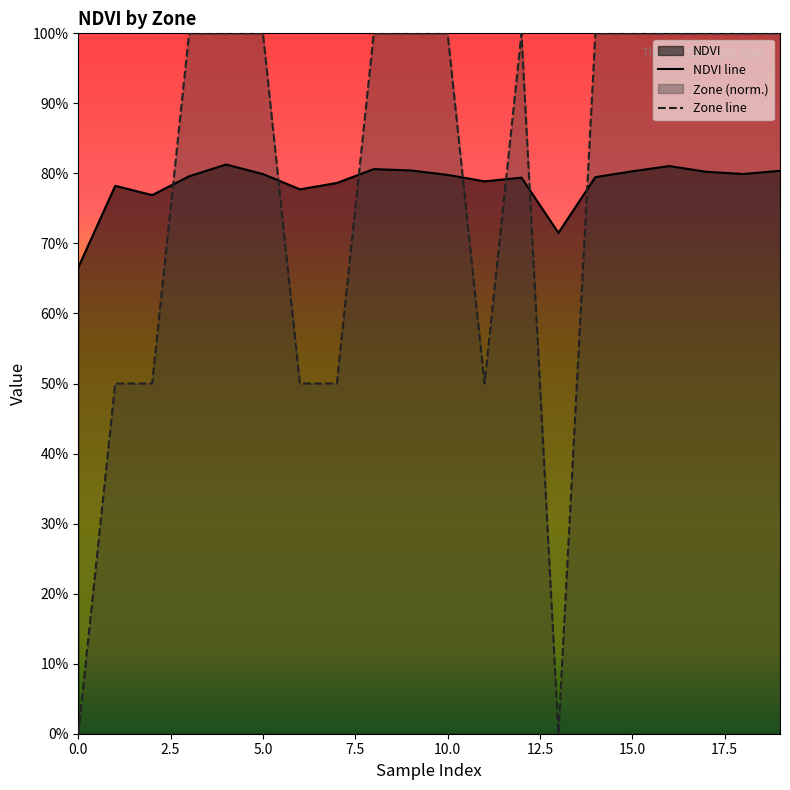

Reading left to right, list all the values displayed in this chart.

NDVI line: 0.7	0.8	0.8	0.8	0.8	0.8	0.8	0.8	0.8	0.8	0.8	0.8	0.8	0.7	0.8	0.8	0.8	0.8	0.8	0.8
Zone line: 0.0	0.5	0.5	1.0	1.0	1.0	0.5	0.5	1.0	1.0	1.0	0.5	1.0	0.0	1.0	1.0	1.0	1.0	1.0	1.0